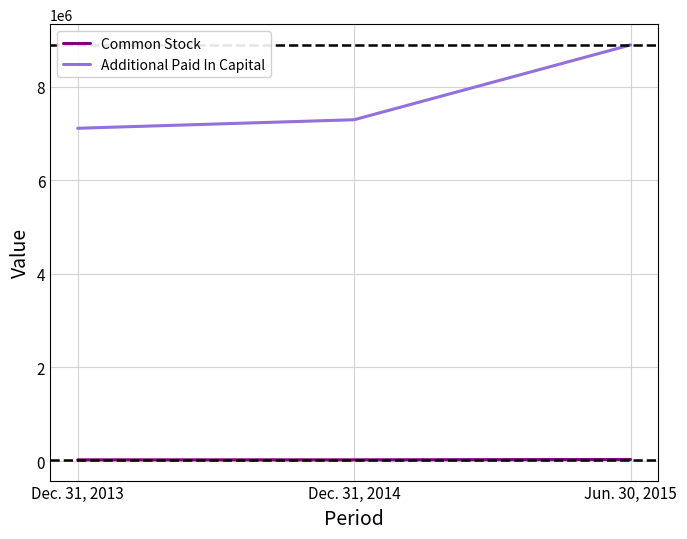

What are all the series names shown in the legend?

Common Stock, Additional Paid In Capital